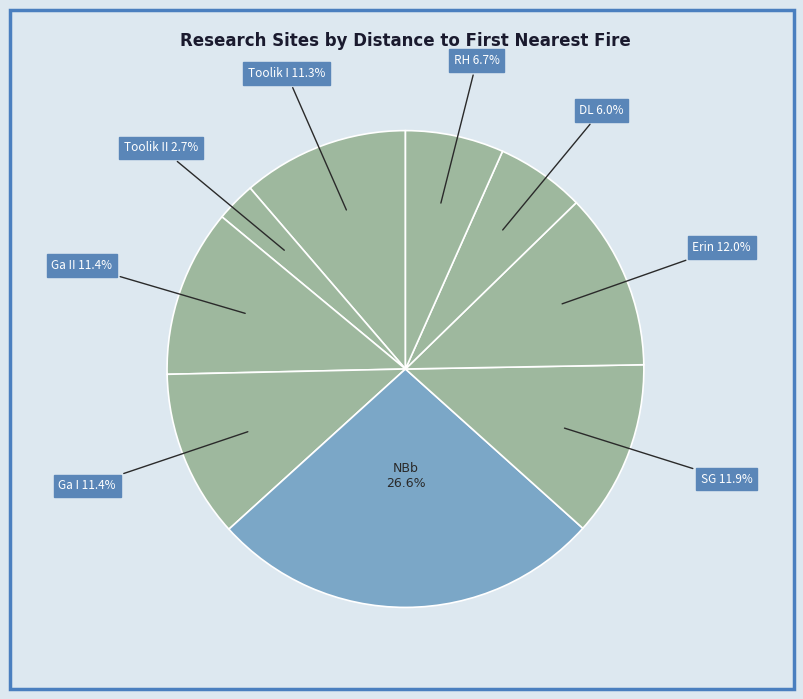

How many slices are in this pie chart?

9